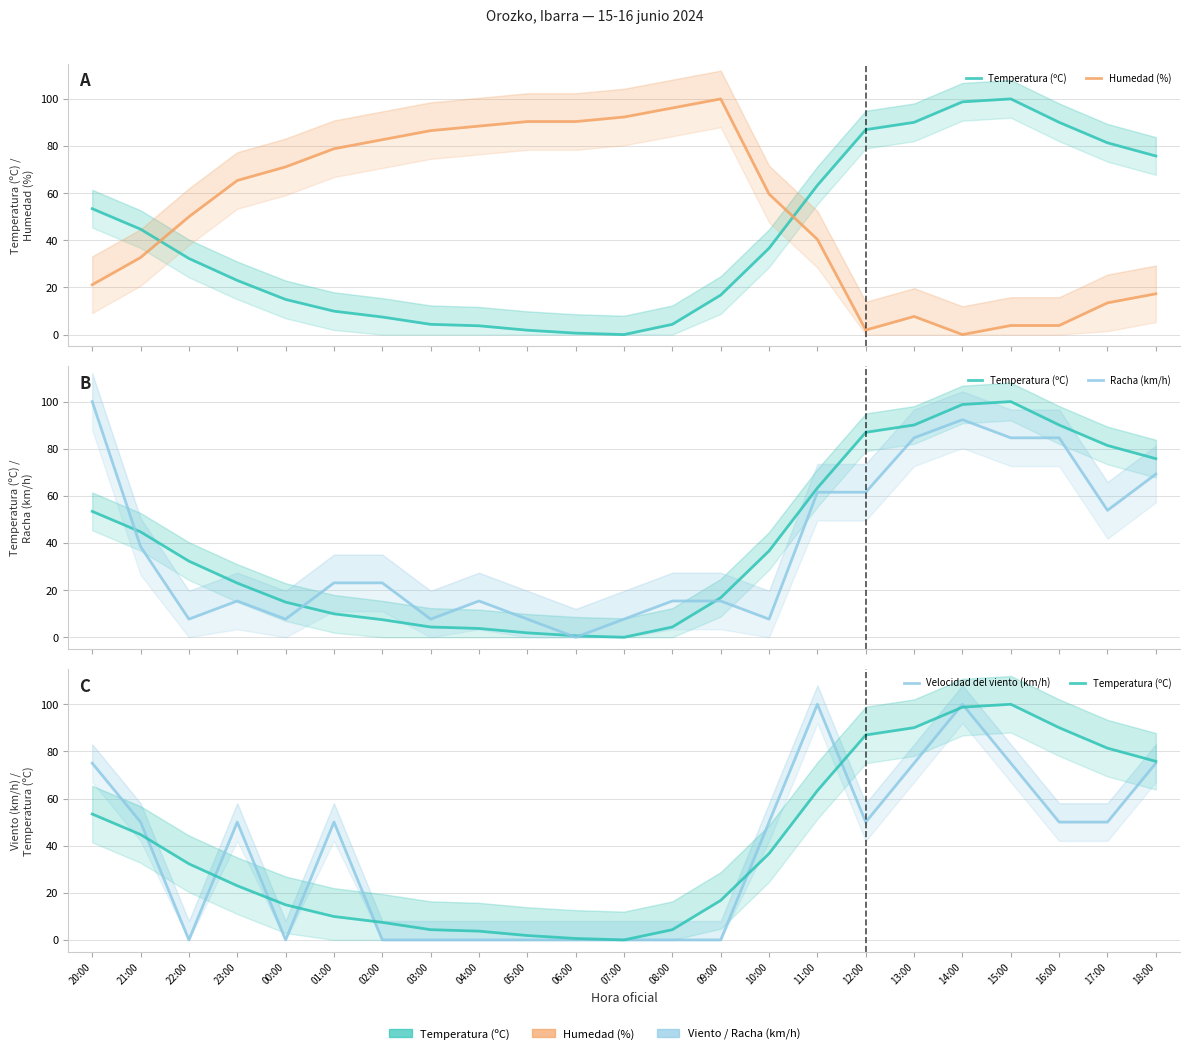

What is the highest value of the Velocidad del viento (km/h) series?

100.0